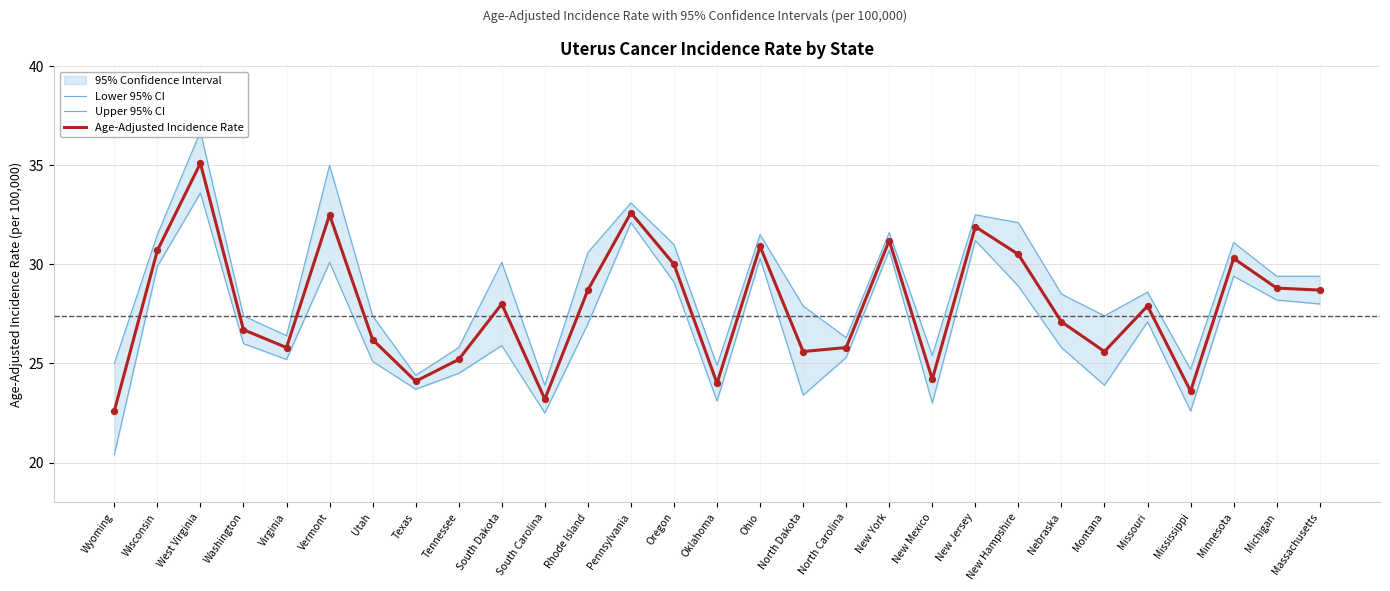

What is the total value across all series at Texas?

72.2